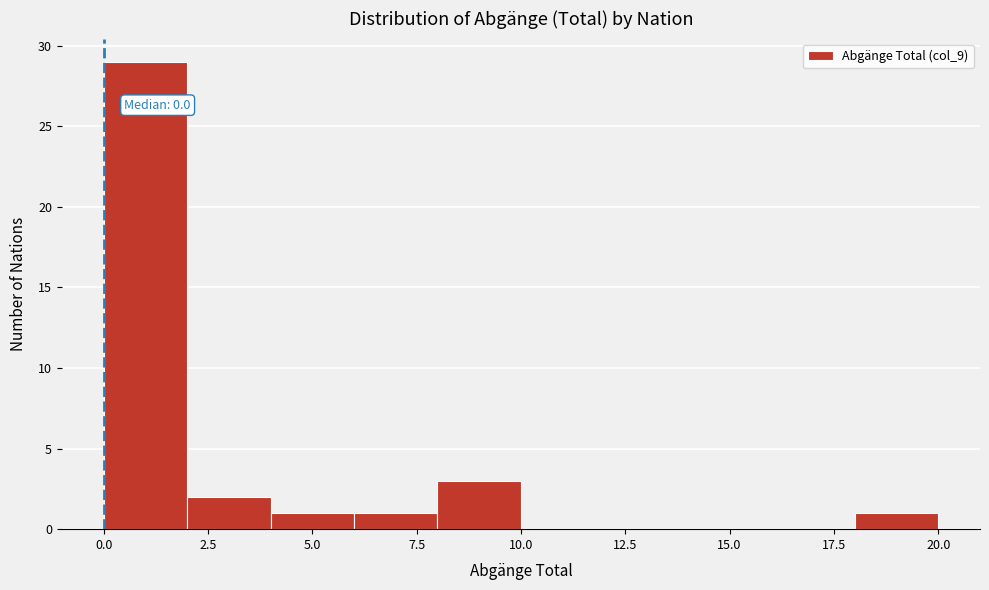

Over which range of the x-axis is the bar tallest?

0 to 2